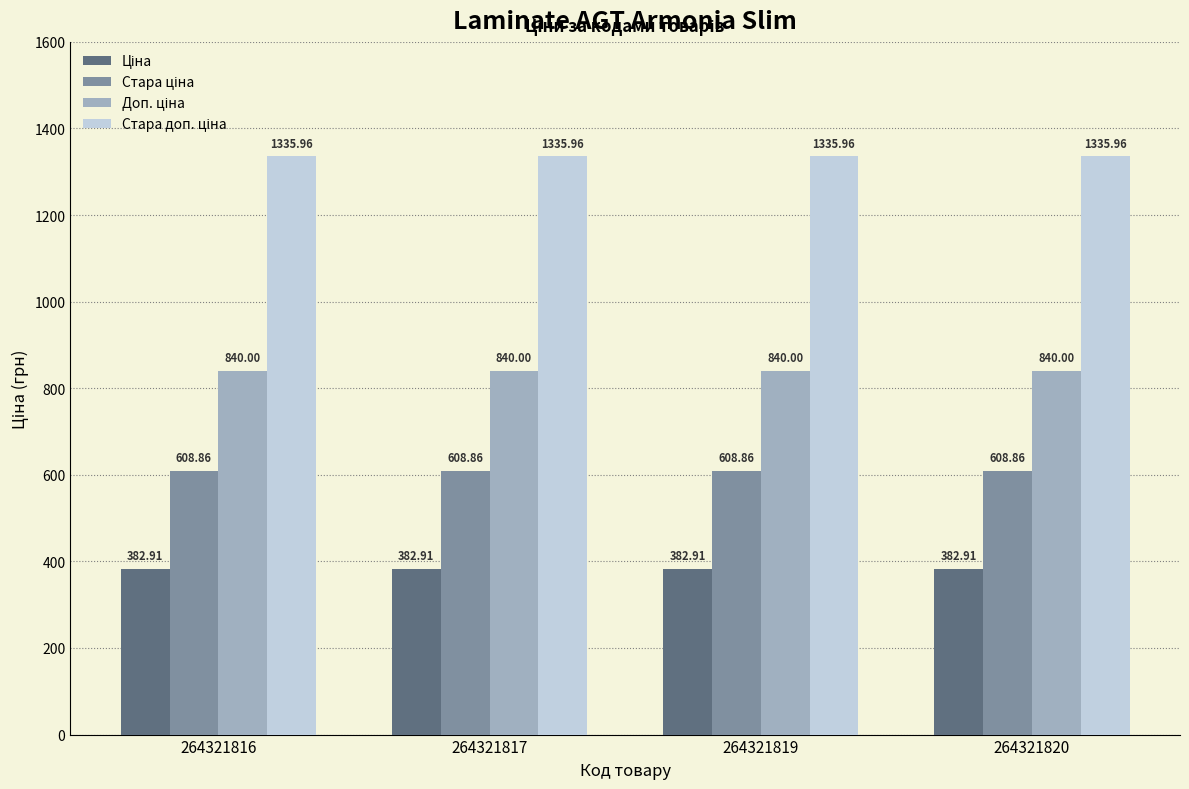

At how many categories does at least one series exceed 1261?

4